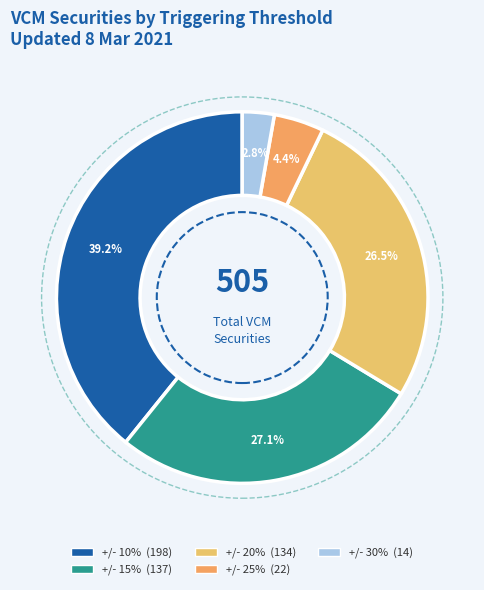

To the nearest percent, what portion does +/- 10% represent?

39%